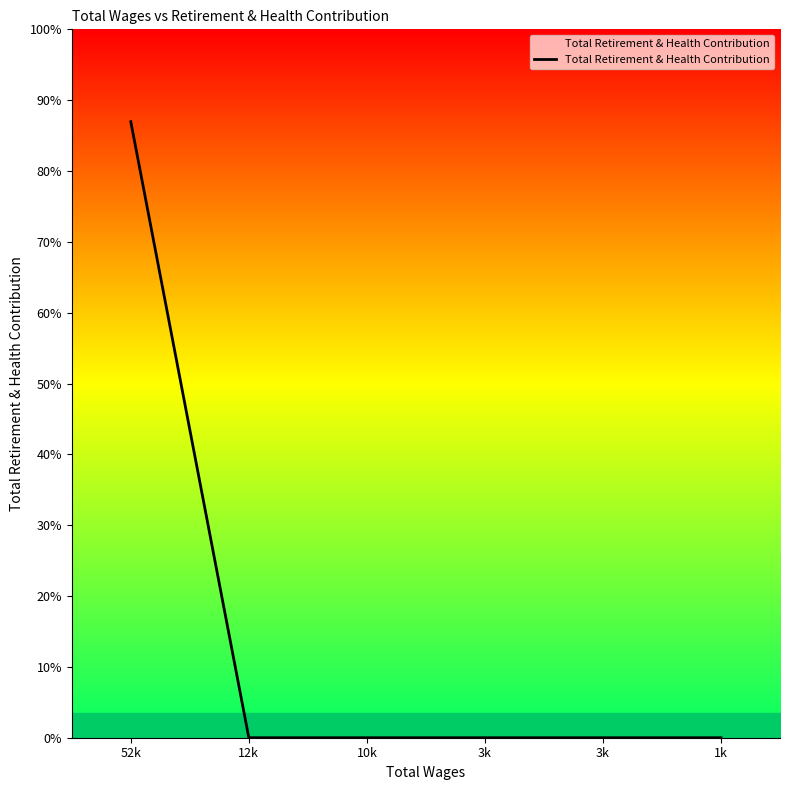

Does the chart have visible grid lines?

No